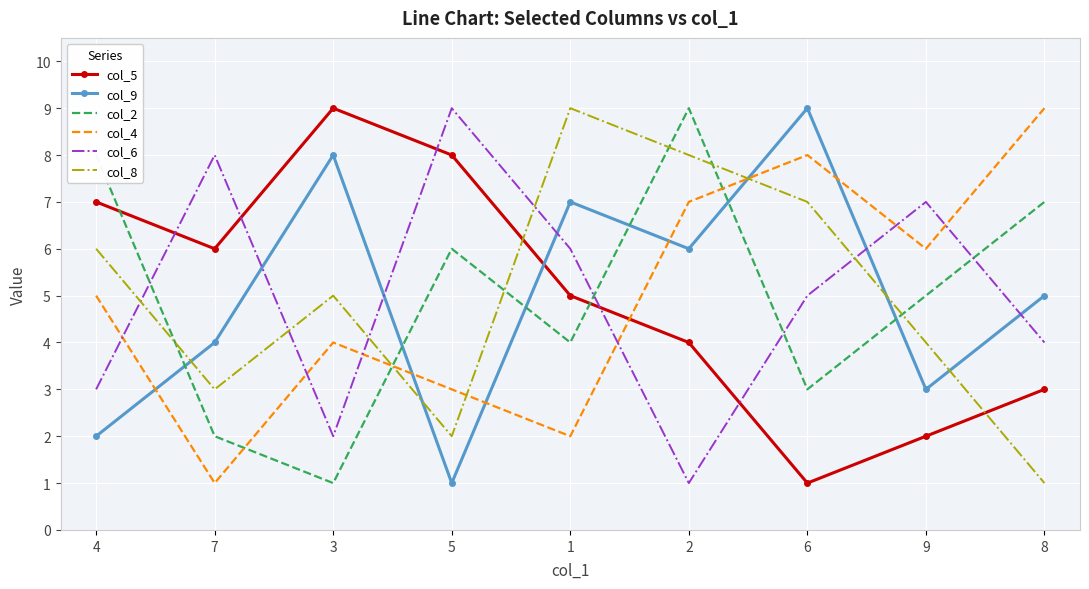

Where do col_2 and col_8 first cross each other?

4 and 7